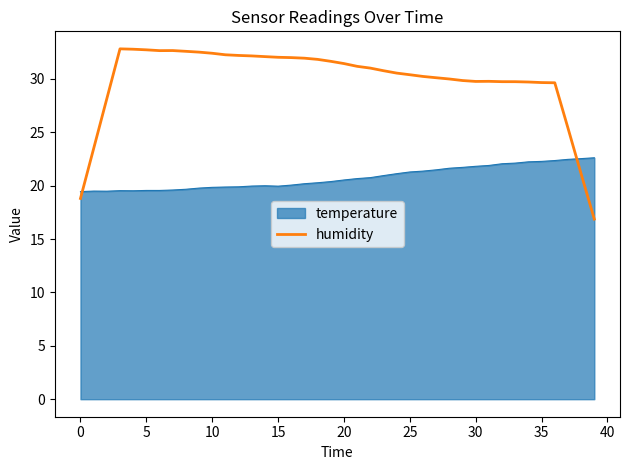

Rank the series by their maximum value, from lowest to highest.

temperature, humidity